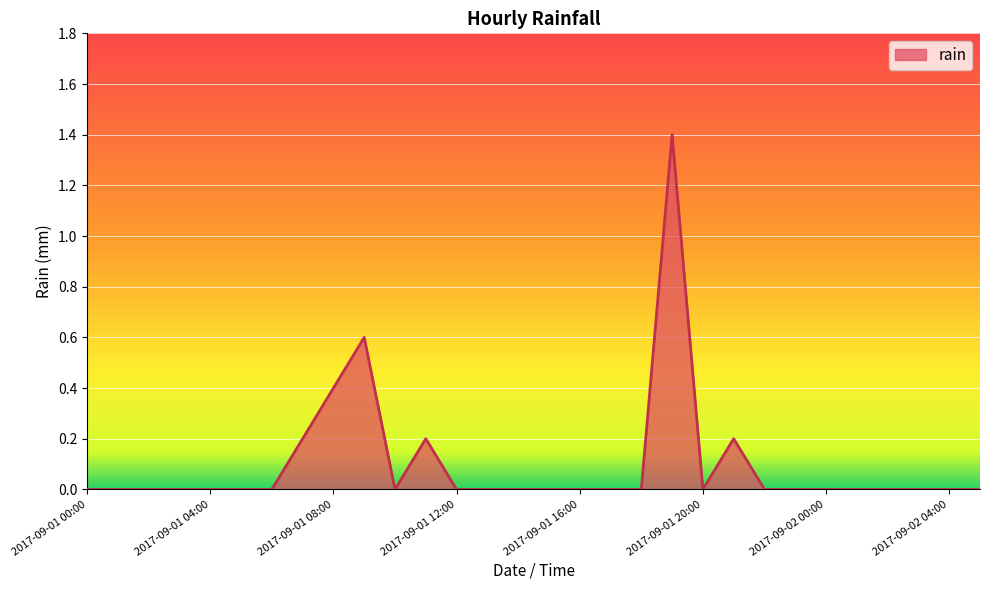

Does the chart have visible grid lines?

Yes